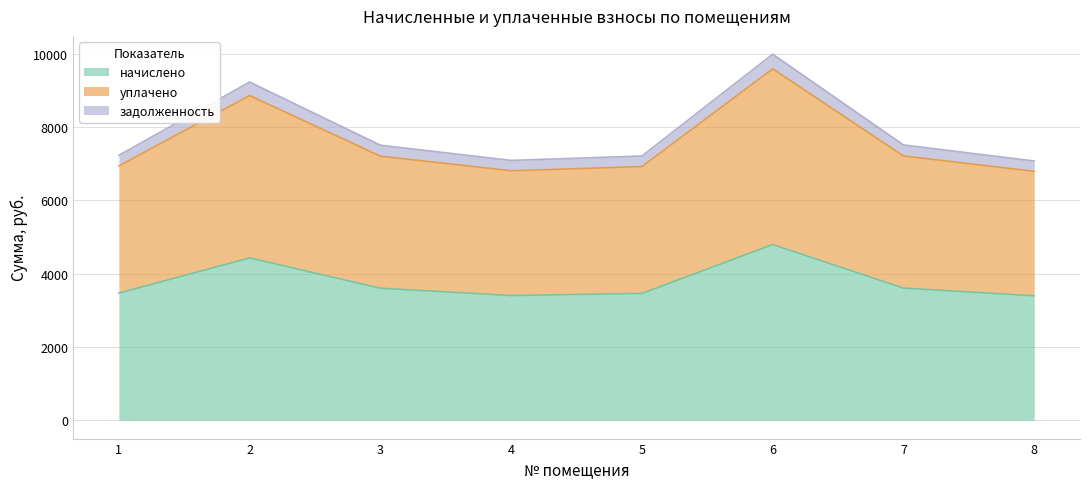

In начислено, how many points are lower than both neighbors (excluding endpoints)?

1